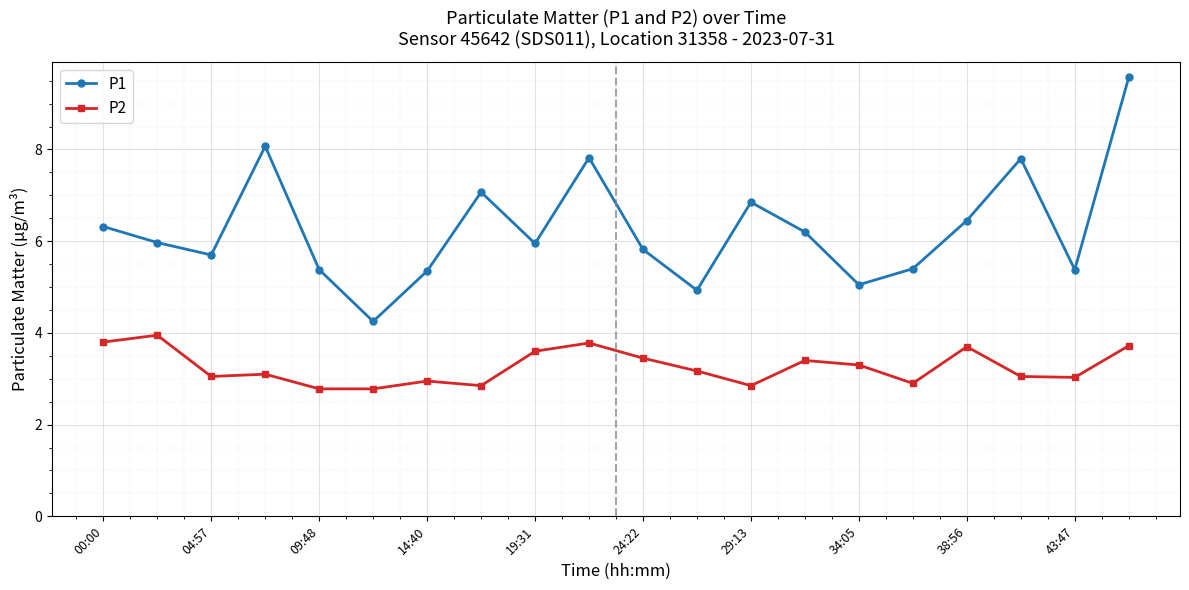

True or false: P1 and P2 intersect in this chart.

False